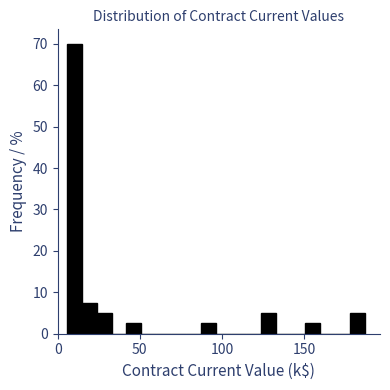

Around what value on the x-axis is the tallest bar? Give the approximate position of its centre, as read against the axis.

10